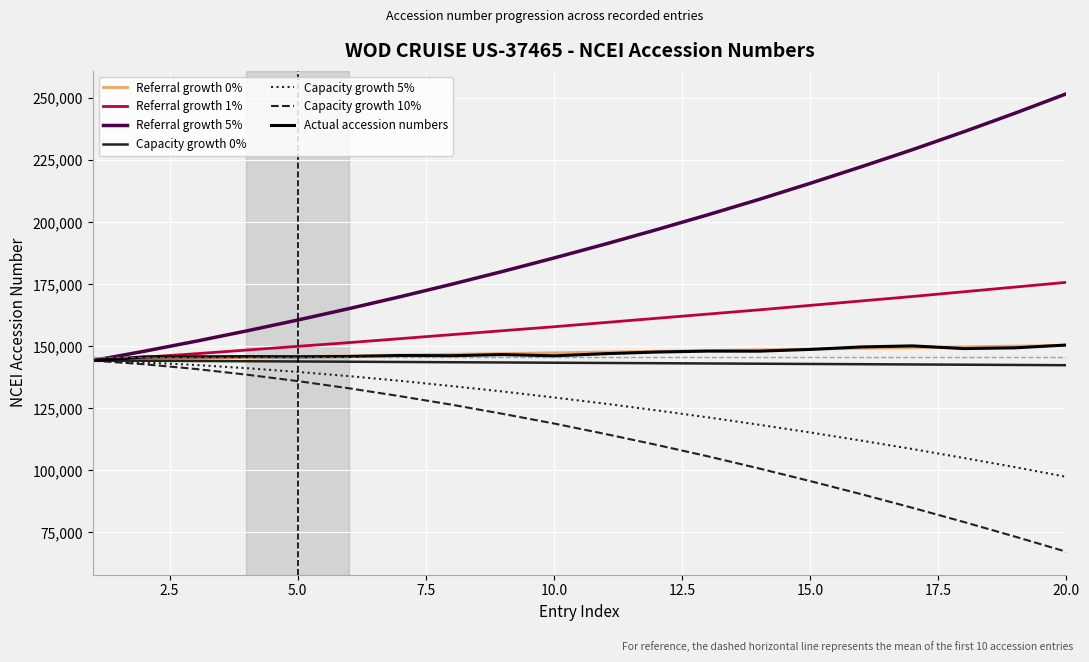

Which series has the largest total across all categories?

Referral growth 5%